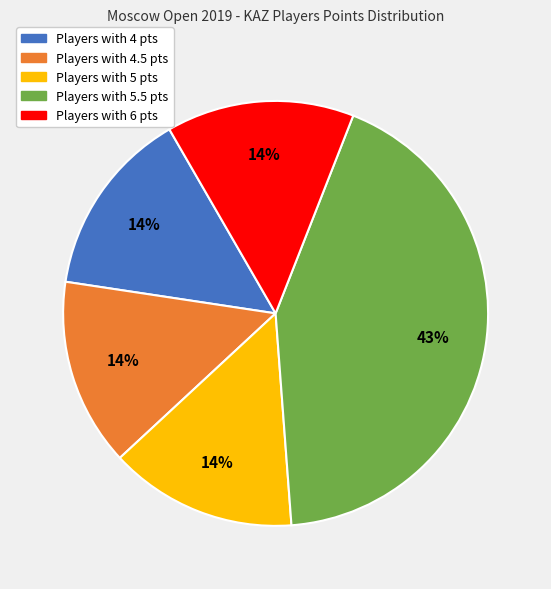

How many segments does this pie chart have?

5